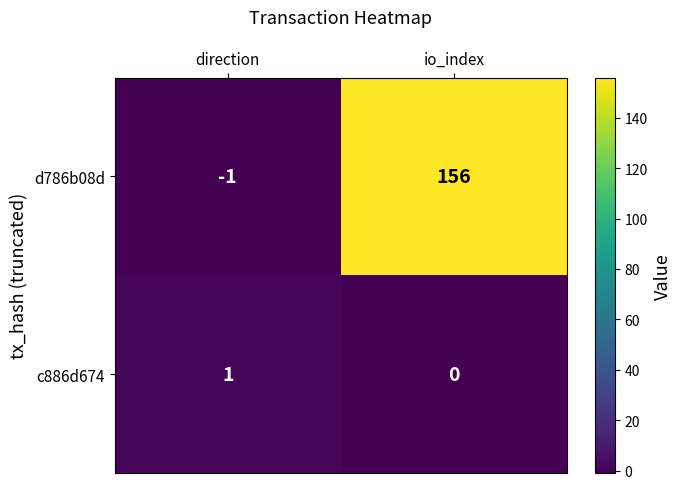

How many negative values does the d786b08d series have?

1